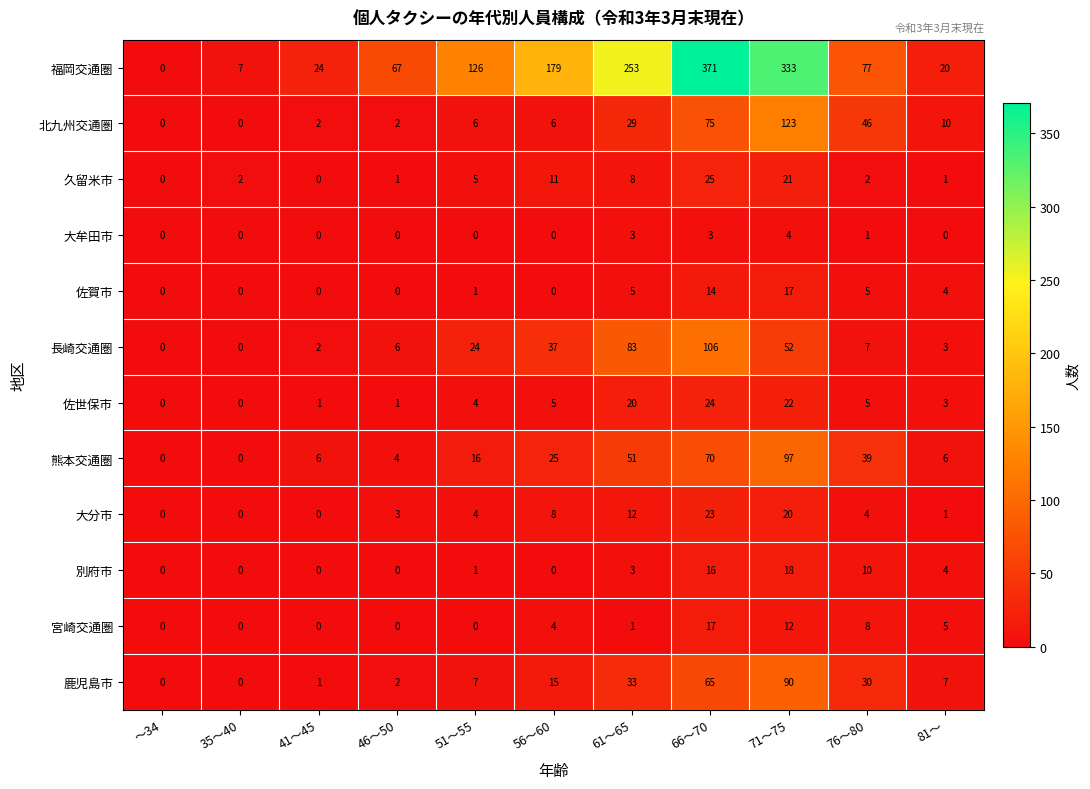

What is the difference between the maximum and minimum values in the 久留米市 series?

25